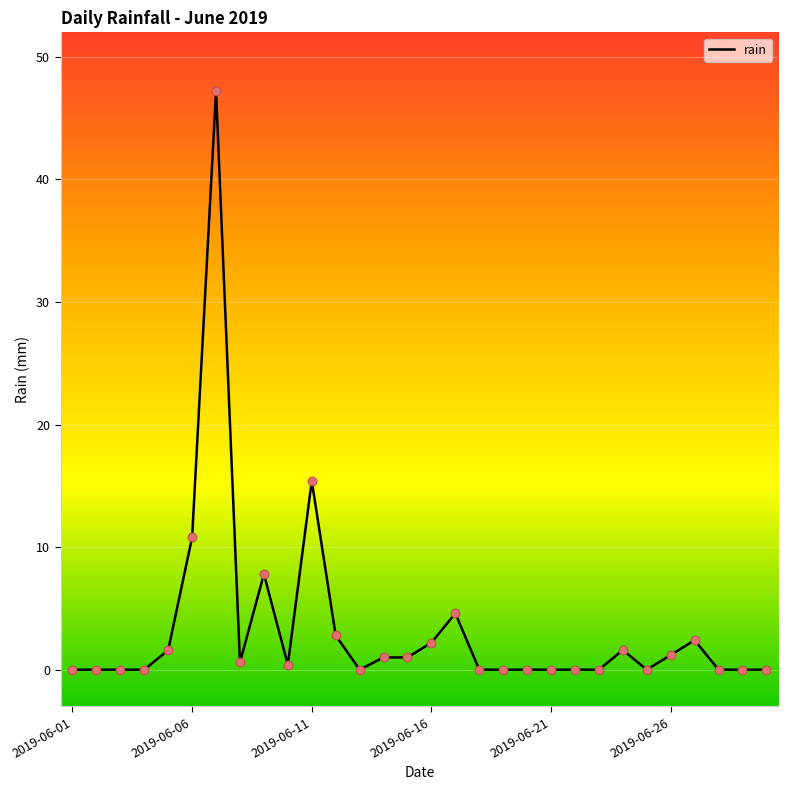

What is the difference between the maximum and minimum values?

47.2